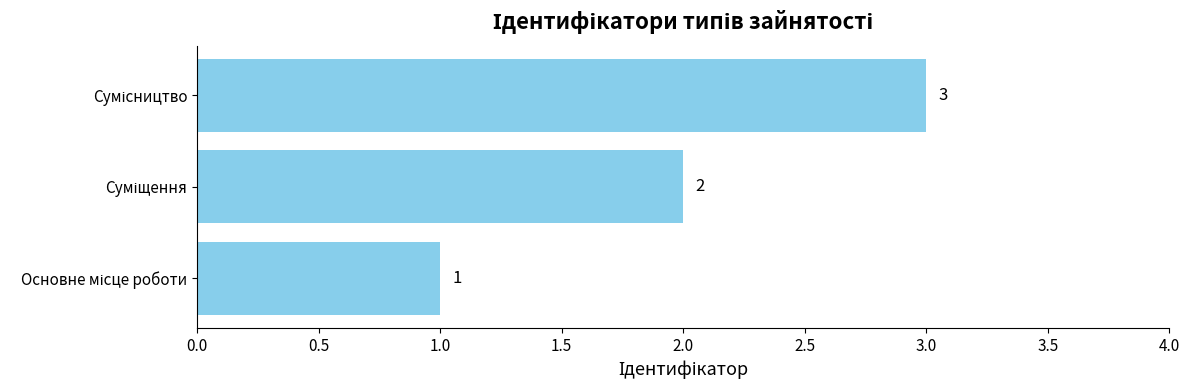

How many values are between 1 and 3?

3